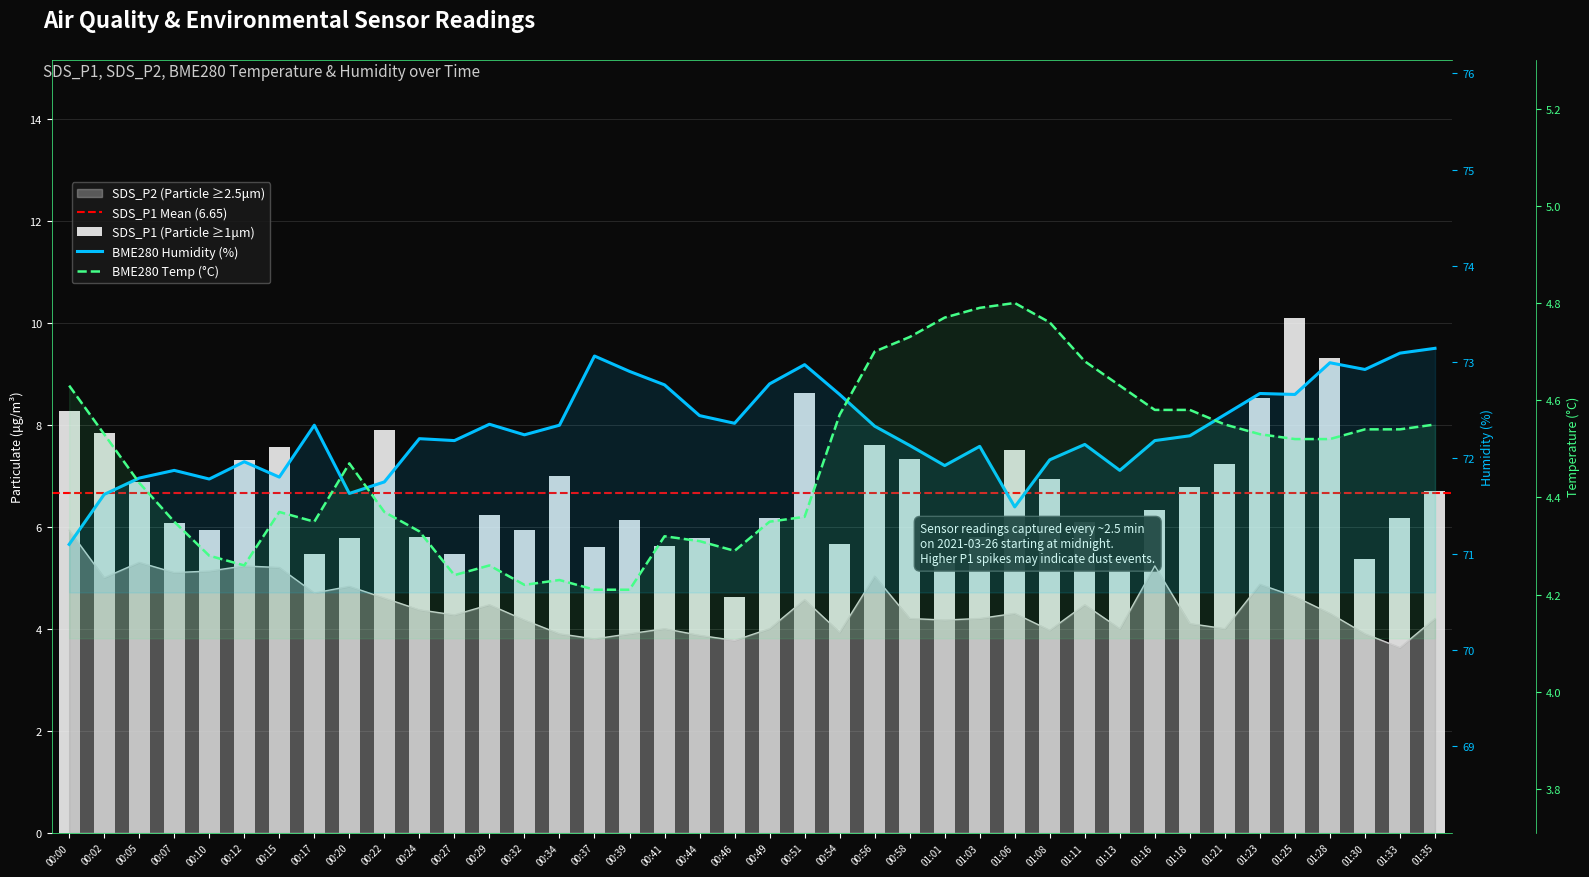

What is the difference between the highest and lowest values at 00:29?

68.1